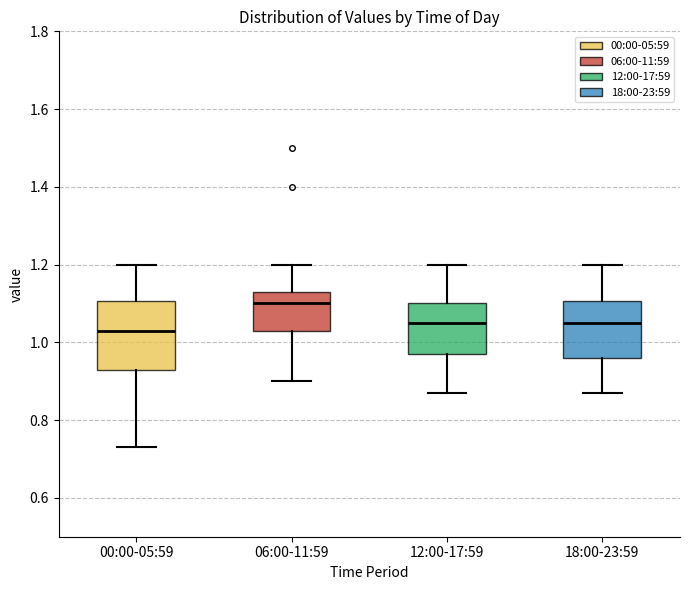

Reading left to right, read every box against the y-axis: the position of its median line, the range the box covers, and the ends of its whiskers. The values are not printed on the chart, so give them approximately, as read against the axis.

00:00-05:59: median 1.04, box 0.94 to 1.10, whiskers 0.74 to 1.20
06:00-11:59: median 1.10, box 1.04 to 1.14, whiskers 0.90 to 1.20
12:00-17:59: median 1.06, box 0.98 to 1.10, whiskers 0.88 to 1.20
18:00-23:59: median 1.06, box 0.96 to 1.10, whiskers 0.88 to 1.20